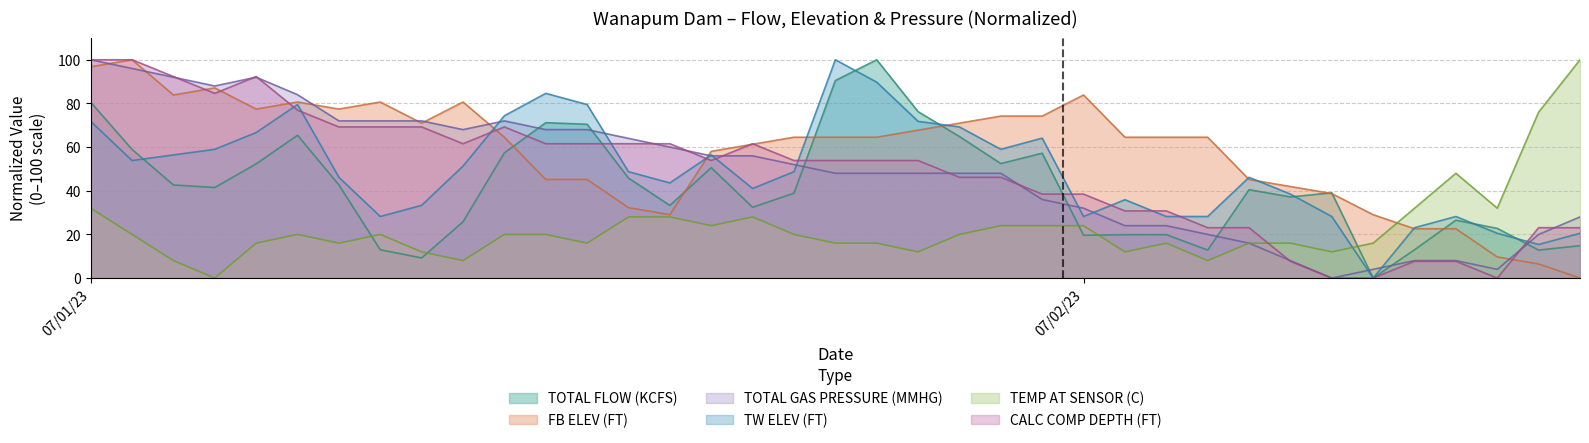

What is the total value across all series at 07/01/23?

481.1